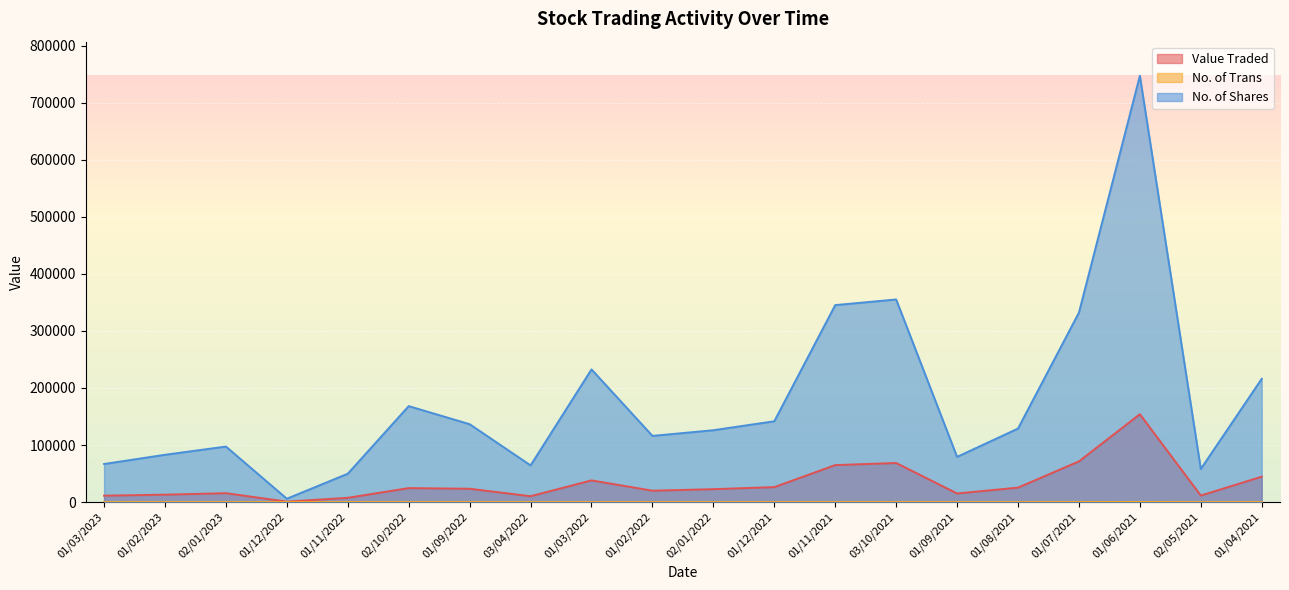

Which series has the largest total across all categories?

No. of Shares